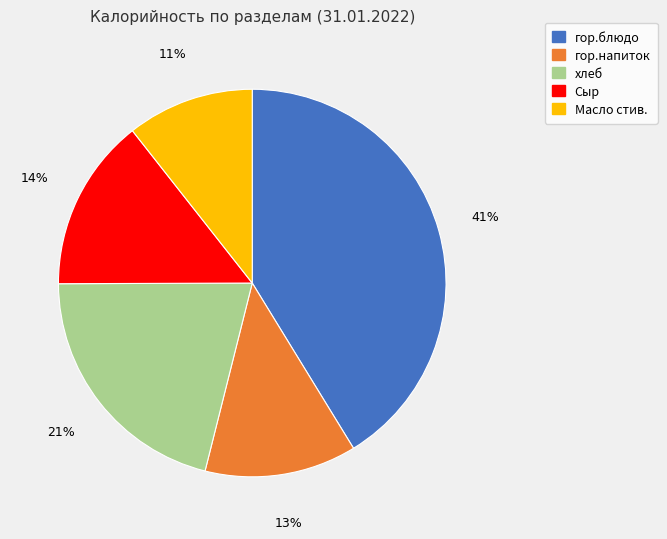

Do Сыр and Масло стив. together represent more than half of the pie?

No